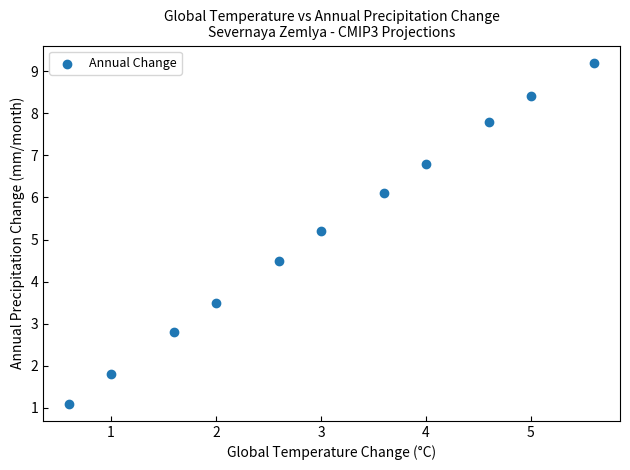

What is the range of Y values (max minus min)?

8.1